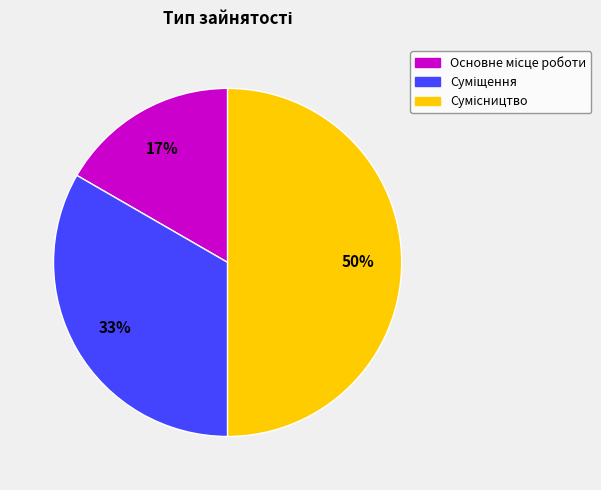

To the nearest percent, what is the average slice percentage?

33%